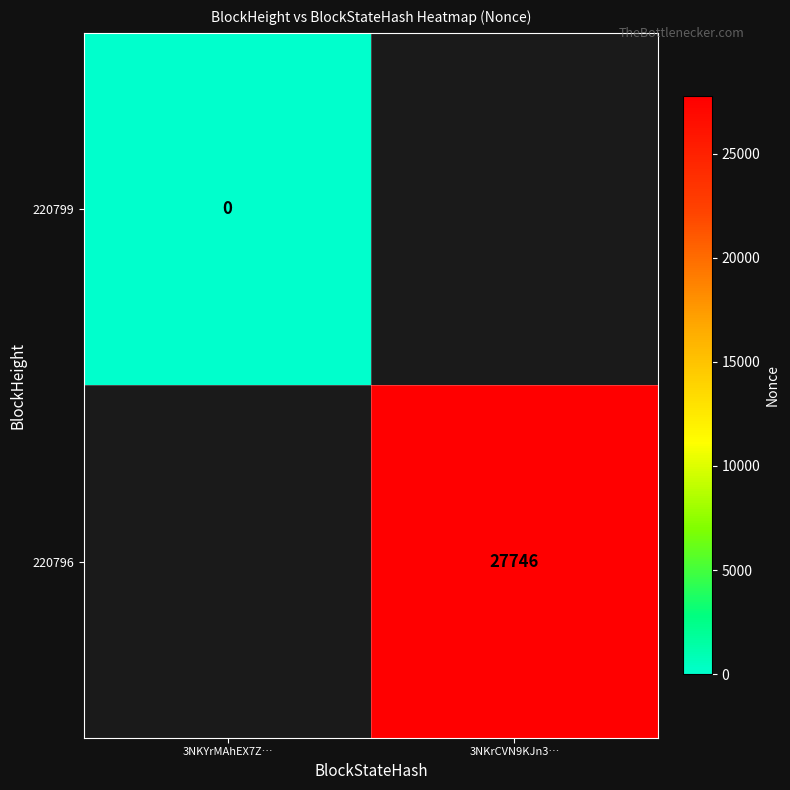

True or false: 220796 has a value of 46910 at 3NKrCVN9KJn3….

False